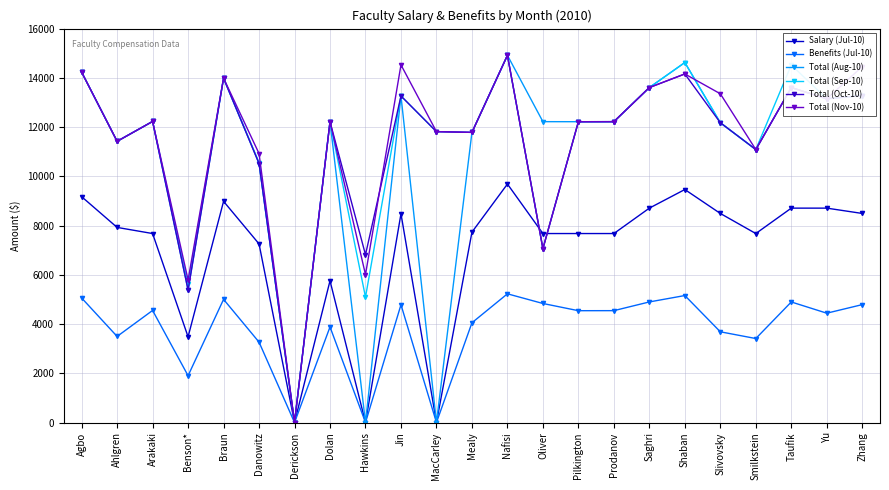

How many data points in Total (Nov-10) are above 12220?

12